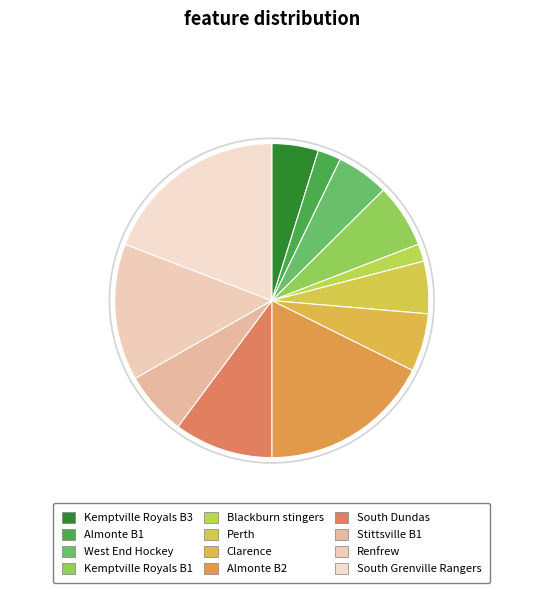

What is the change in value from Kemptville Royals B3 to Almonte B2?

+43